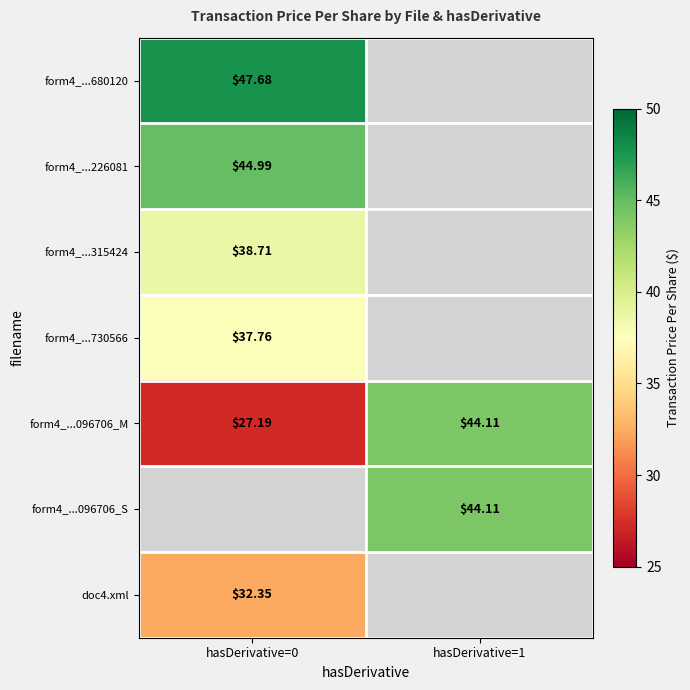

What is the minimum value shown in the chart?

27.2